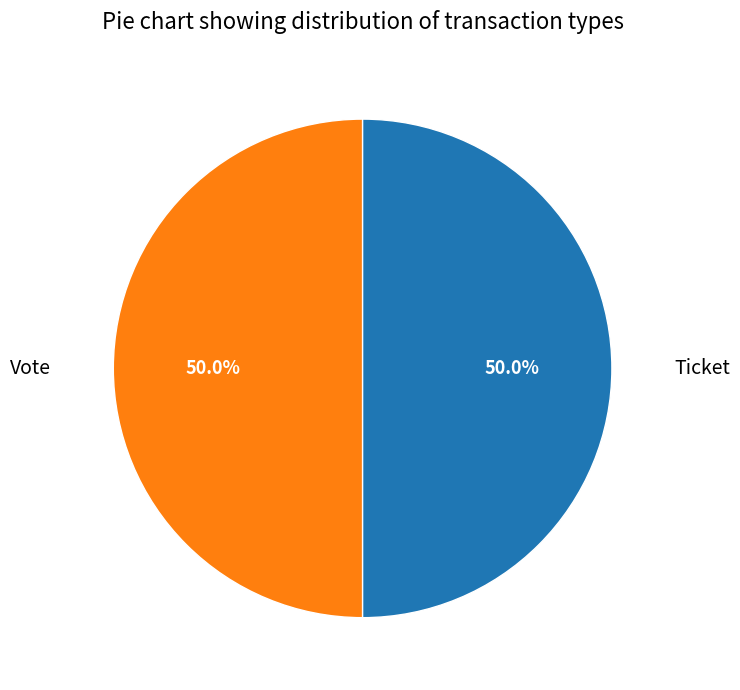

What is the ratio of the value at Ticket to the value at Vote?

1.0